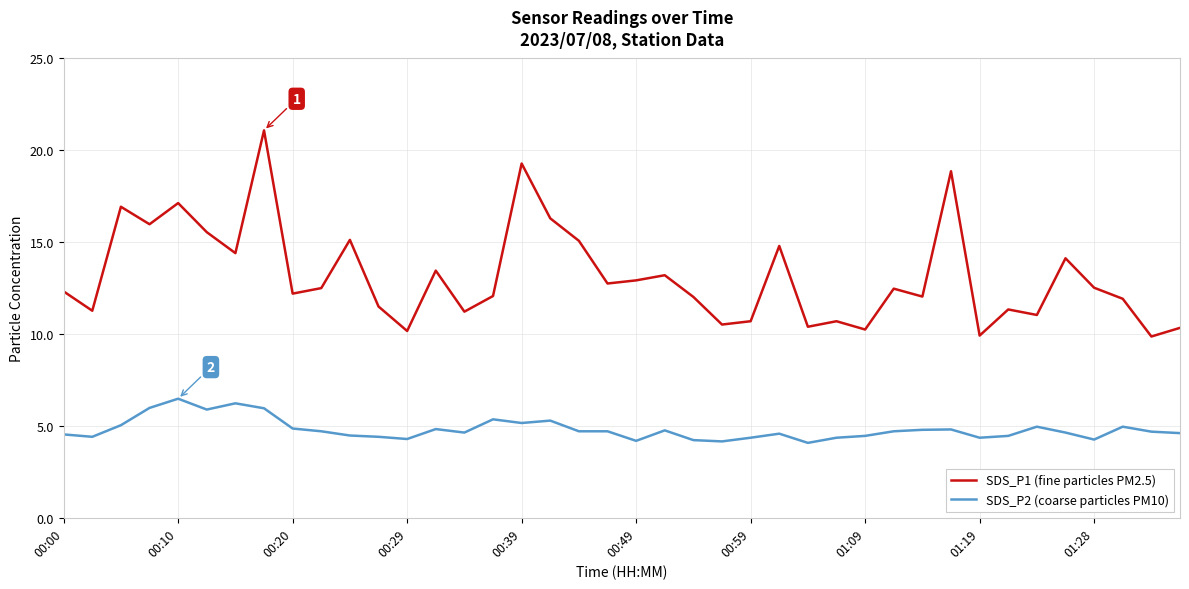

True or false: SDS_P2 (coarse particles PM10) and SDS_P1 (fine particles PM2.5) cross at least once.

False